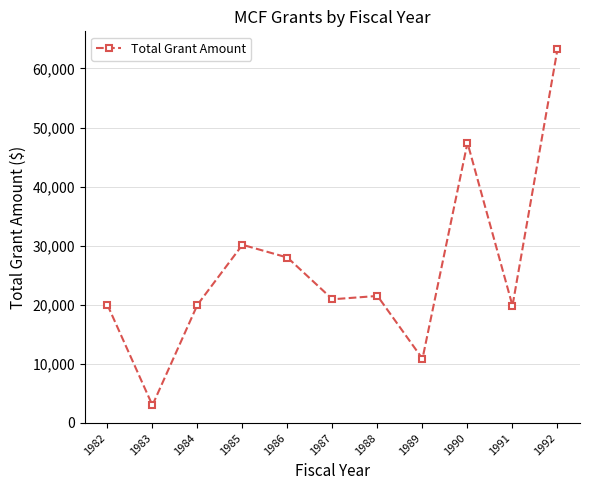

True or false: the data shows 26409 at 1991.

False